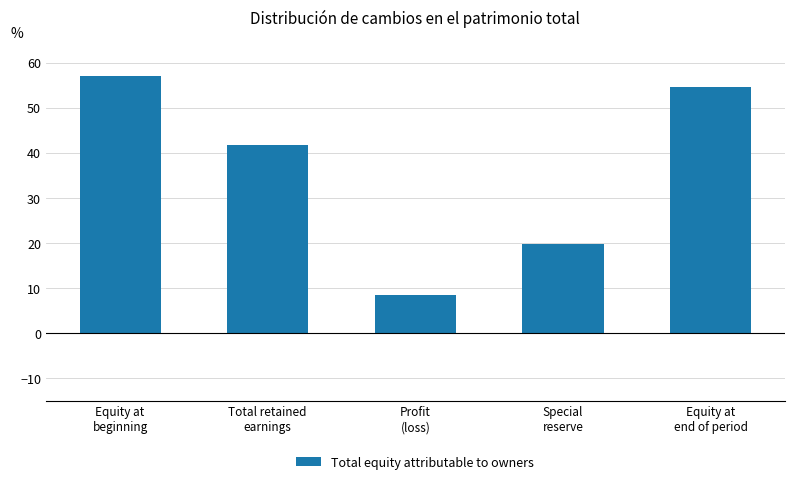

How many bars are there in total?

5